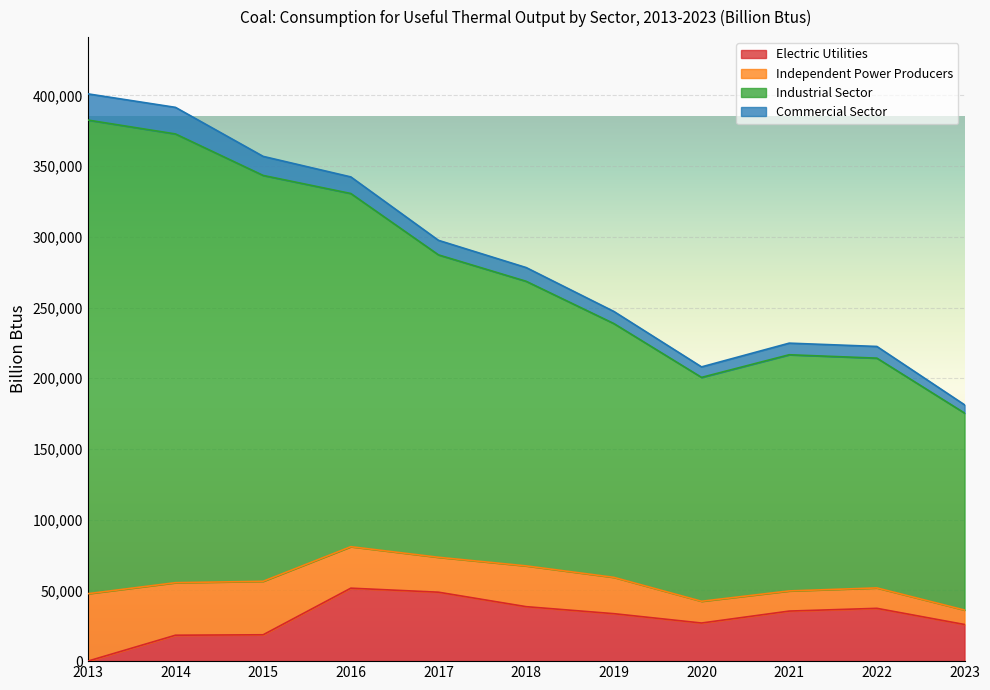

What are all the series names shown in the legend?

Electric Utilities, Independent Power Producers, Industrial Sector, Commercial Sector